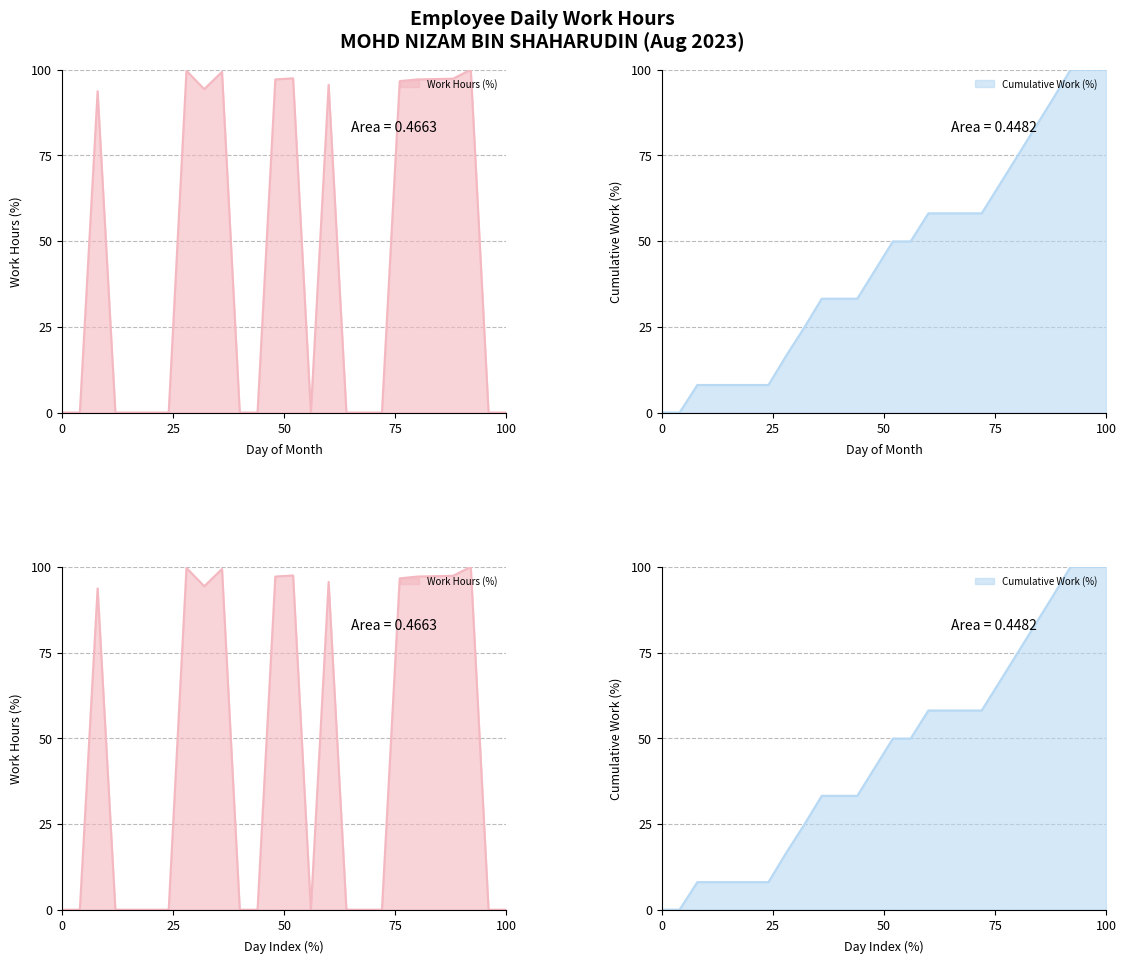

What is the maximum value shown in the chart?

100.0